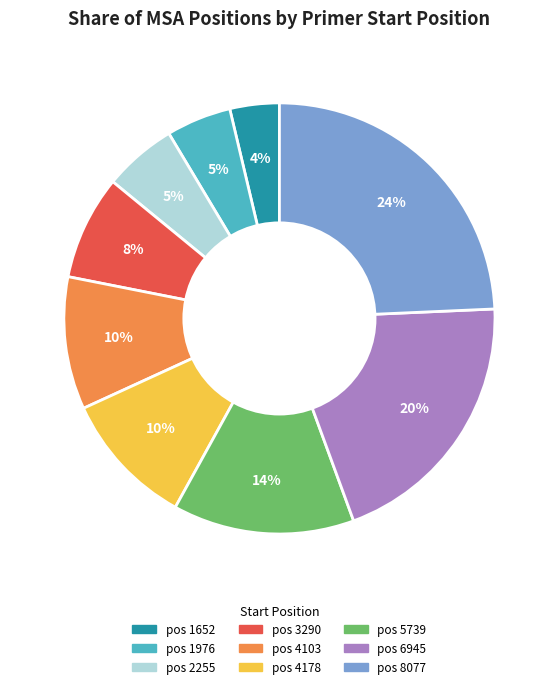

Does any single category account for the majority?

No